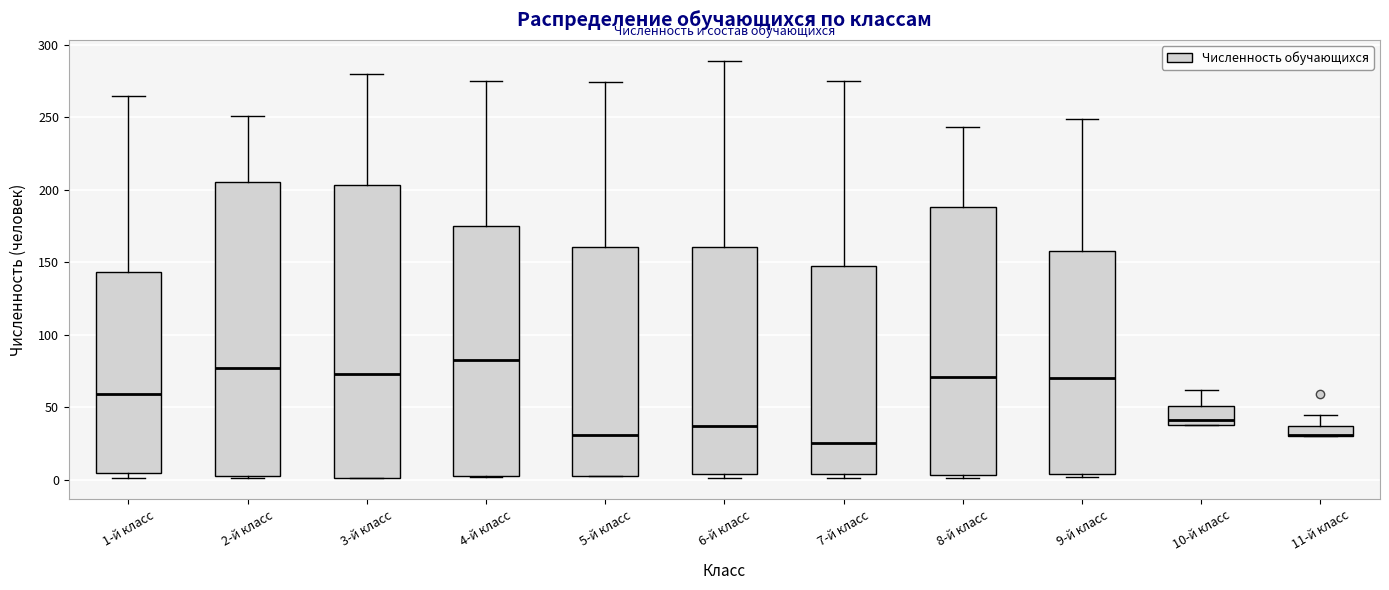

Where is the upper edge of the box for 5-й класс on the y-axis? The values are not printed on the chart, so give them approximately, as read against the axis.

160